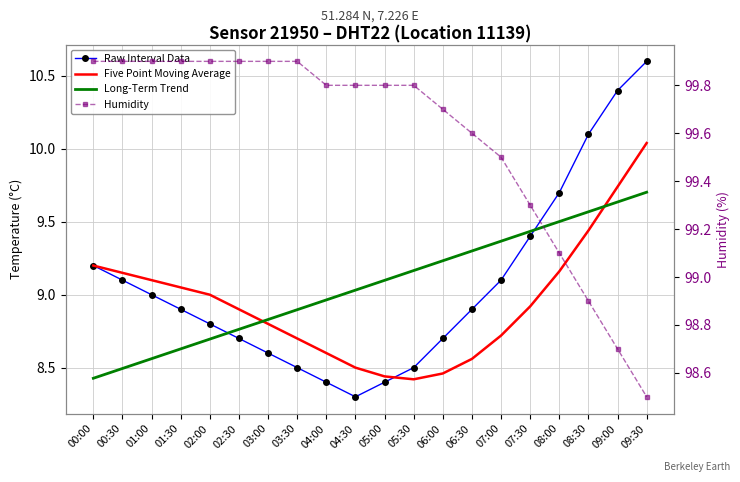

What is the sum of the Five Point Moving Average values at 09:30 and 00:00?

19.2